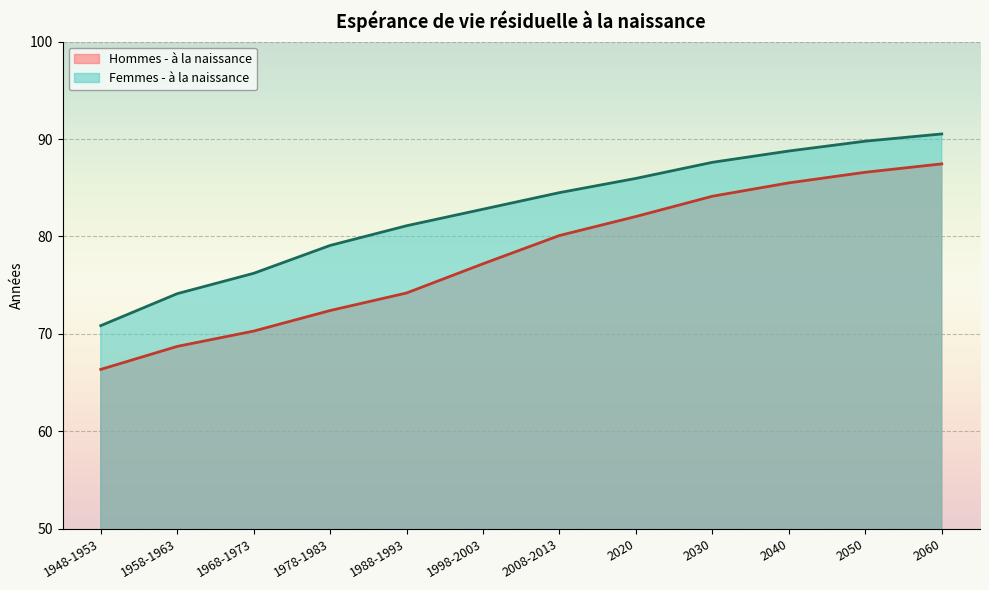

Which label corresponds to the smallest value in the chart?

1948-1953